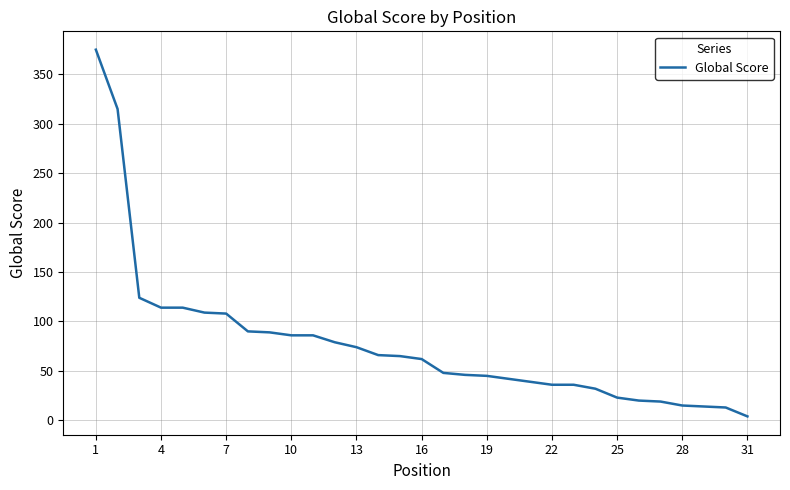

What is the difference between the maximum and minimum values?

371